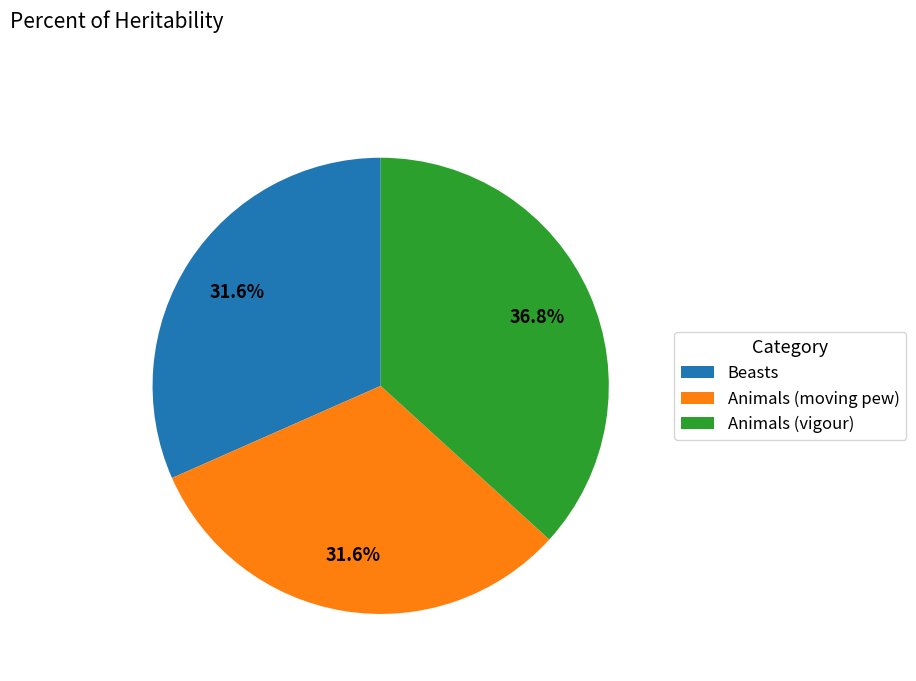

How many segments does this pie chart have?

3